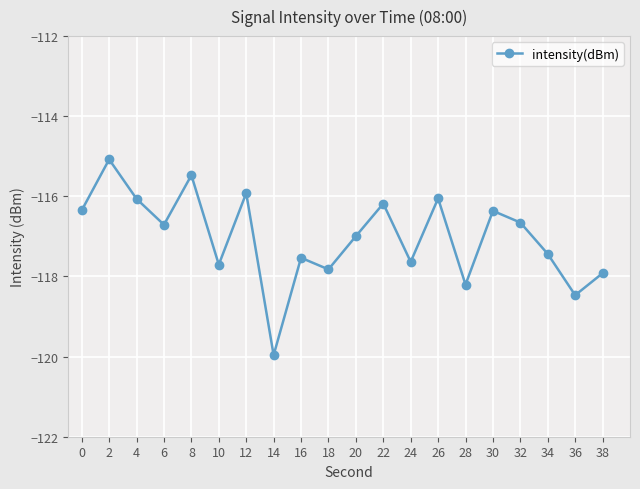

What is the value of the 11th point from the left?

-117.0